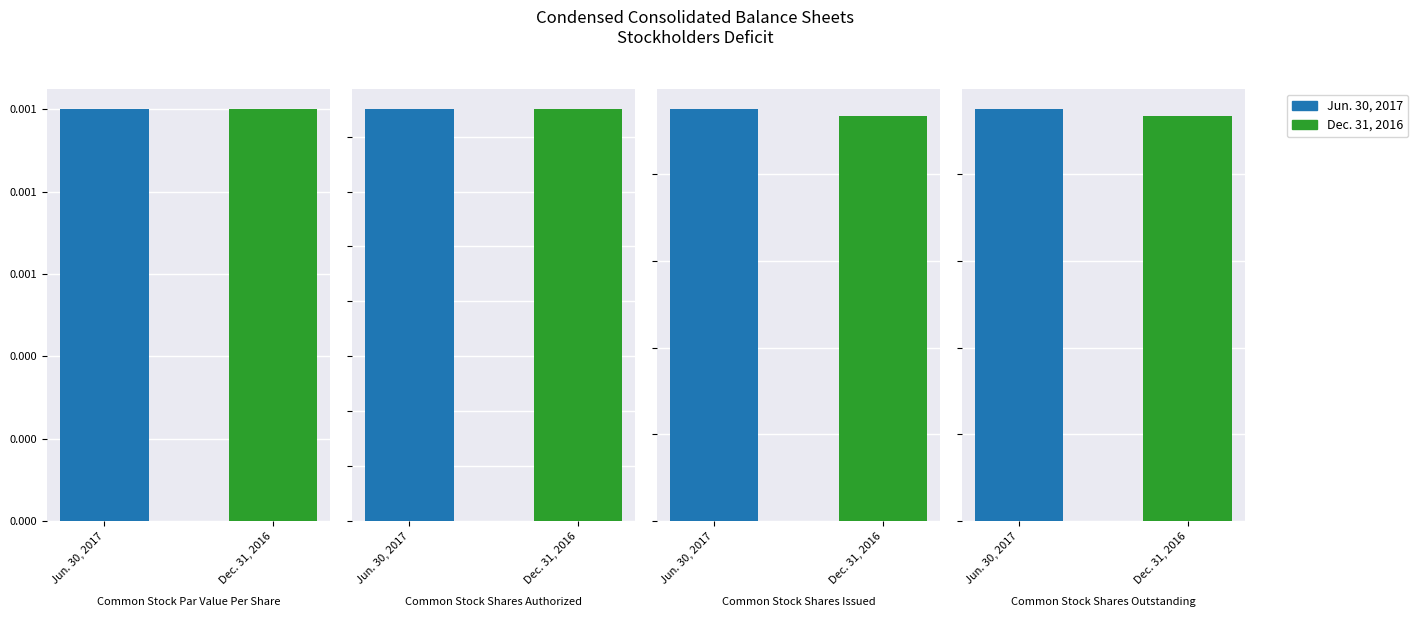

Is the value of Dec. 31, 2016 at Common Stock Shares Authorized greater than the value of Jun. 30, 2017 at Common Stock Shares Authorized?

No